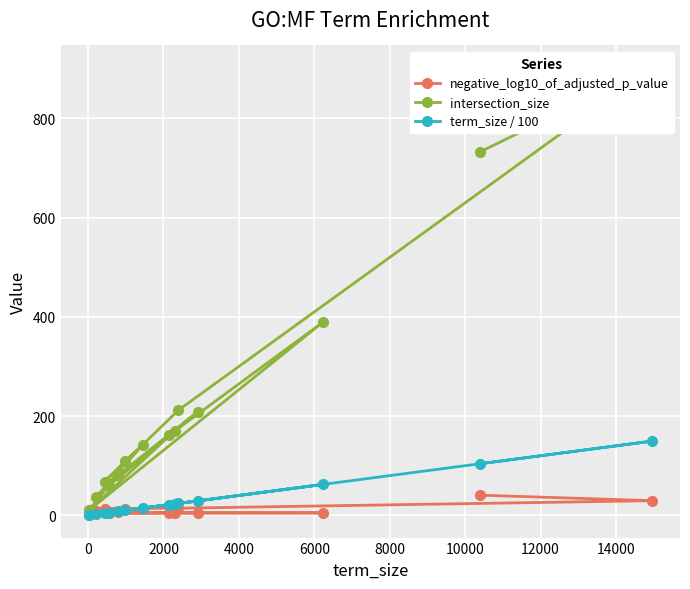

What is the maximum value for term_size / 100?

149.5